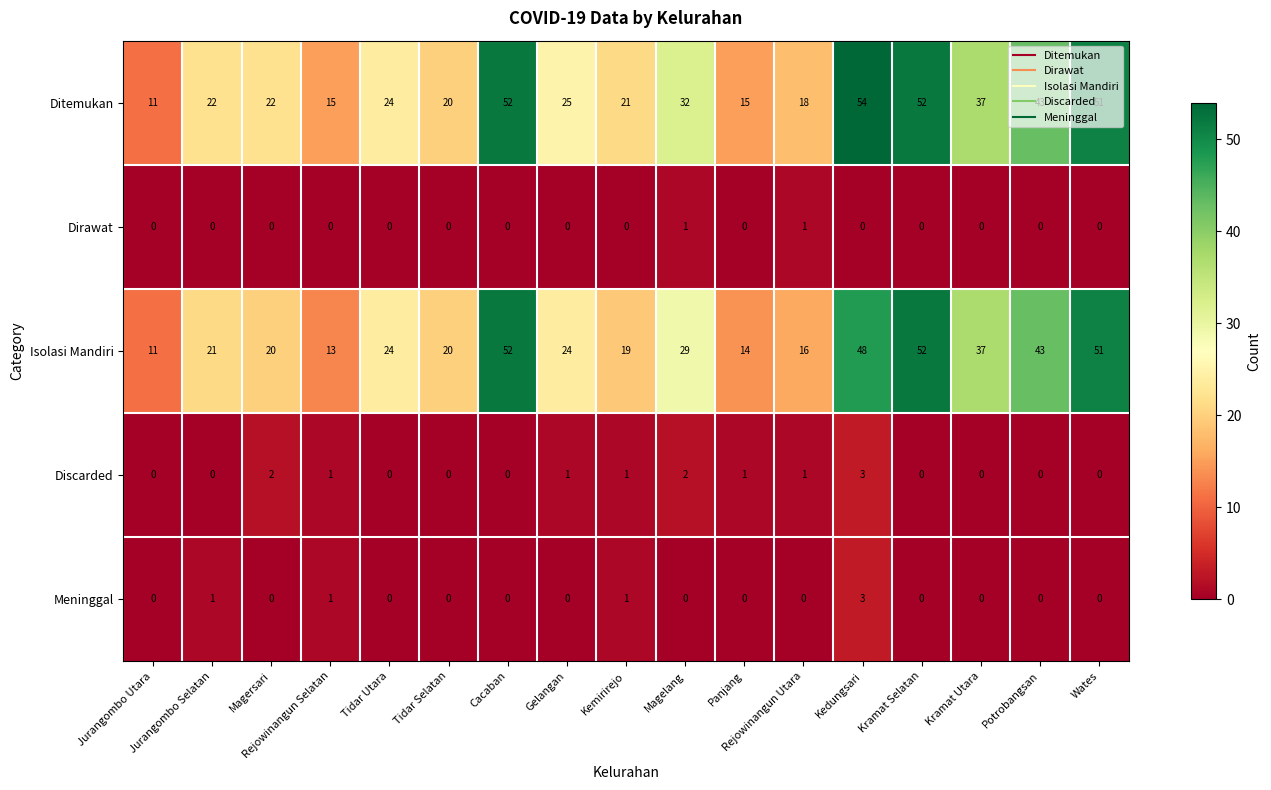

True or false: Dirawat has a value of 0 at Cacaban.

True